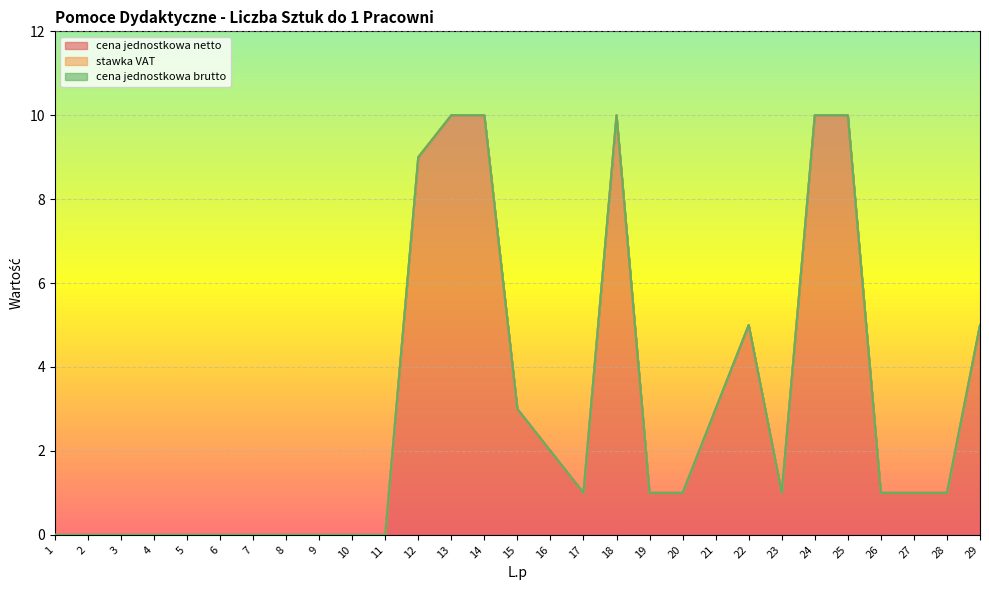

Which series changed the most between 3 and 10?

cena jednostkowa netto